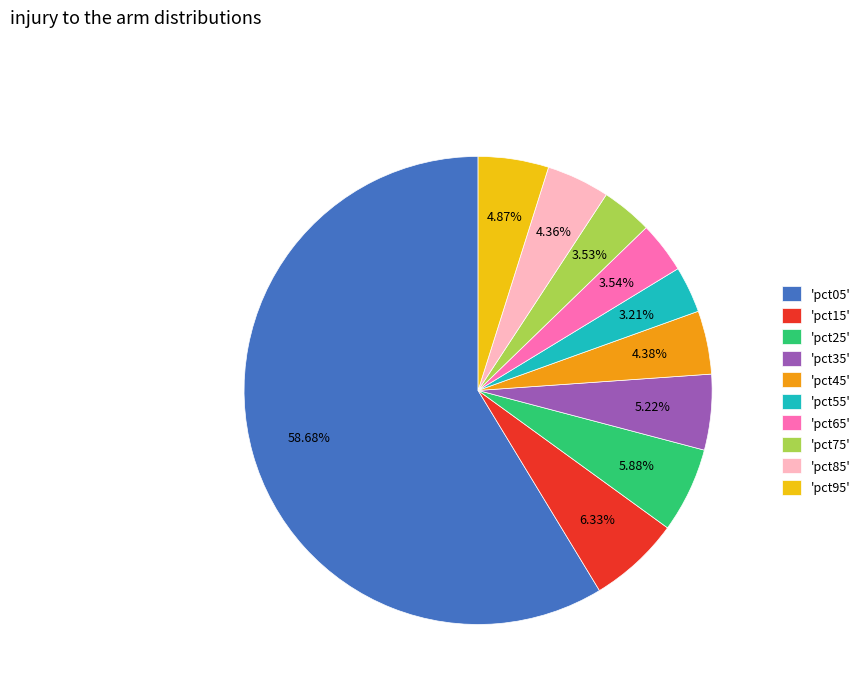

Count the number of slices in the pie.

10